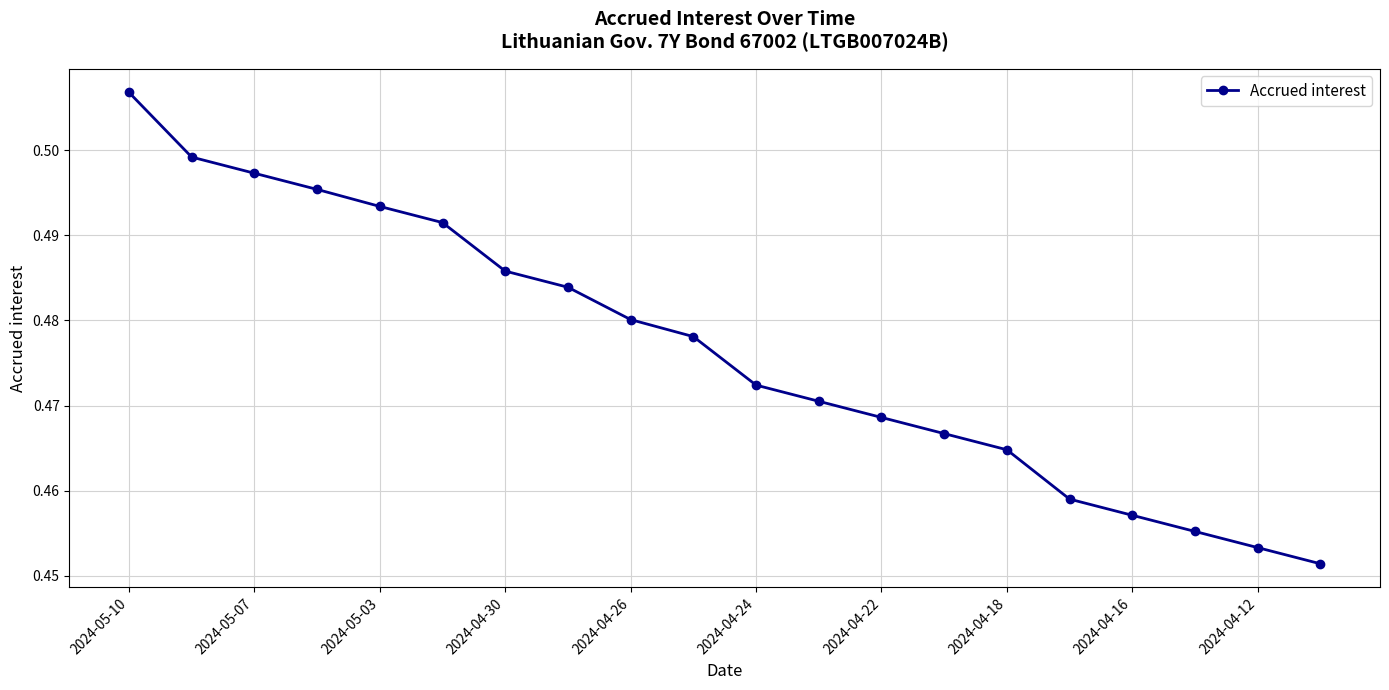

How many values are between 0 and 1?

20